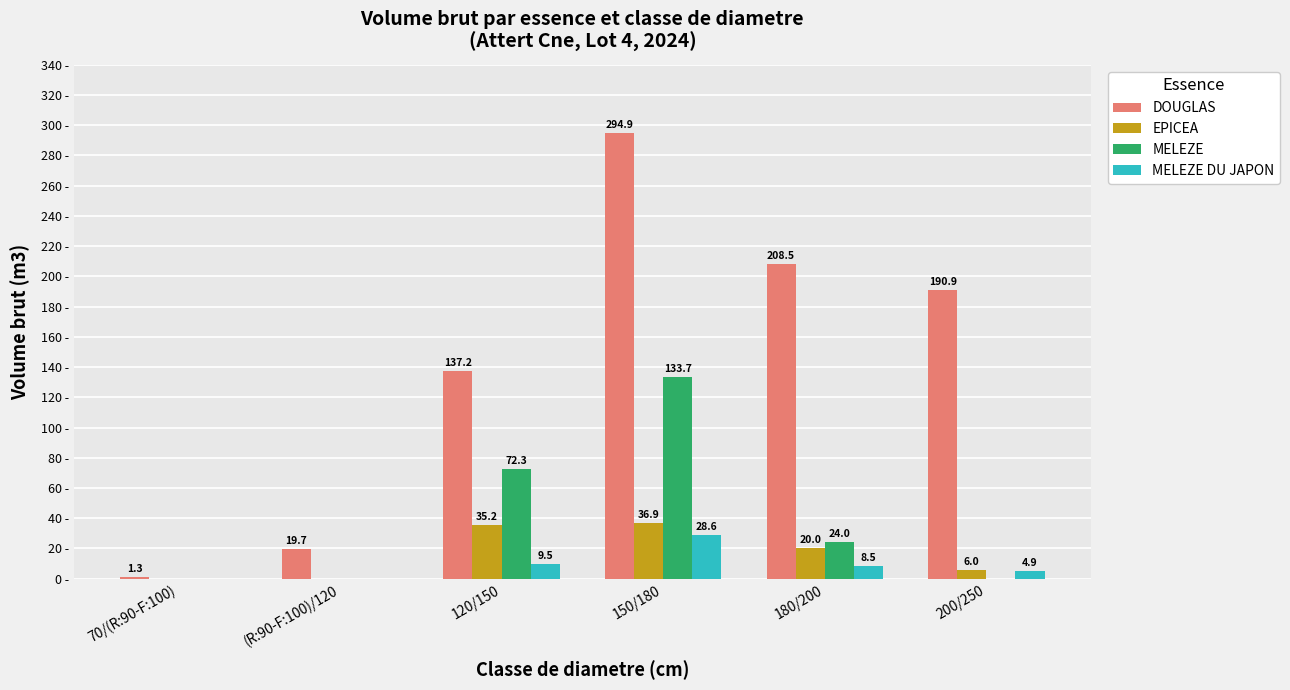

Are the bars horizontal?

No